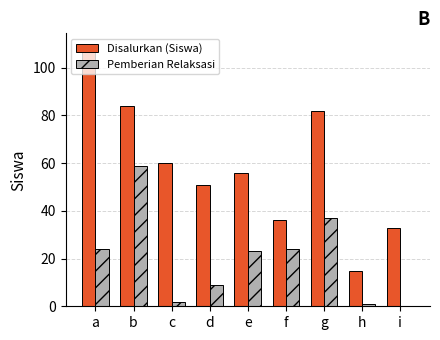

Where is Disalurkan (Siswa) nearest to the value 62?

c